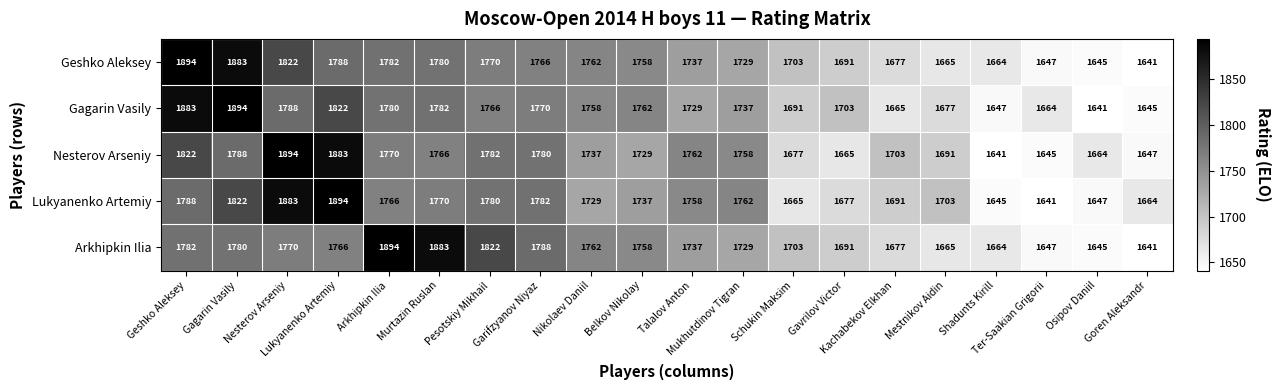

What is the minimum value shown in the chart?

1641